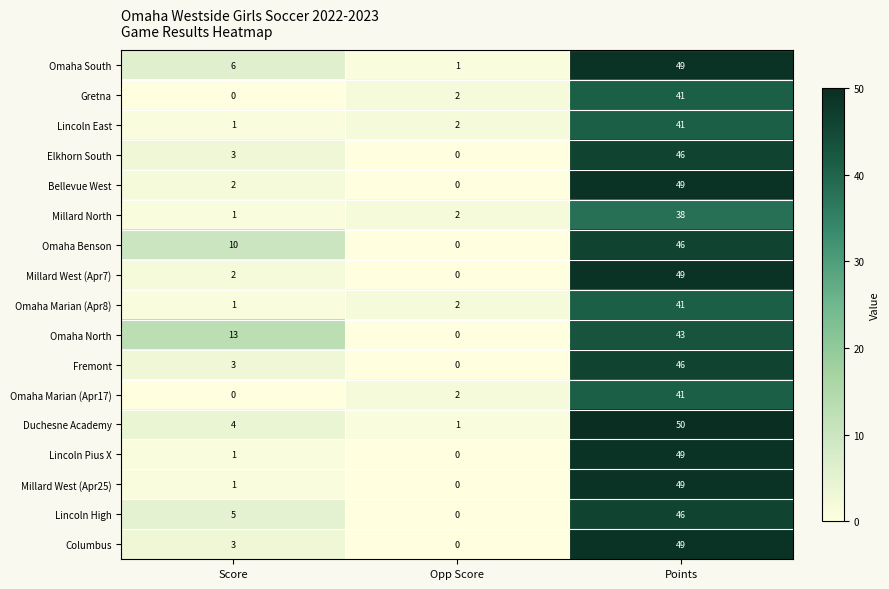

At which category is the sum across all series the highest?

Points